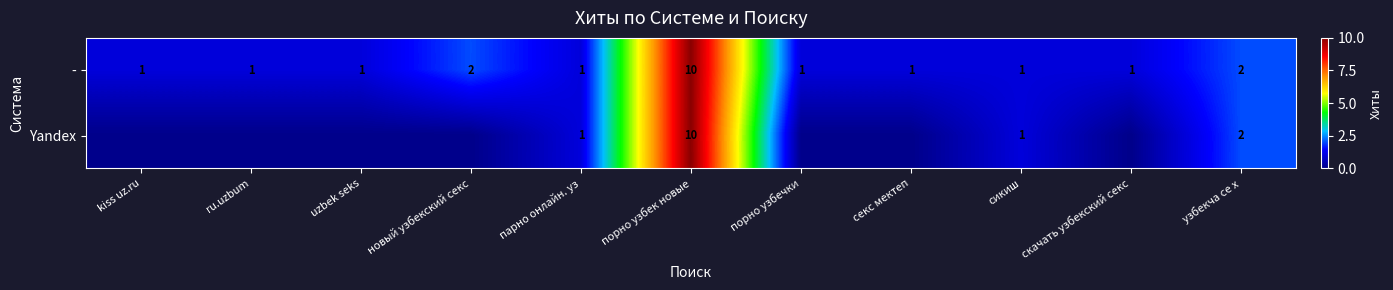

Count the number of categories in the chart.

11